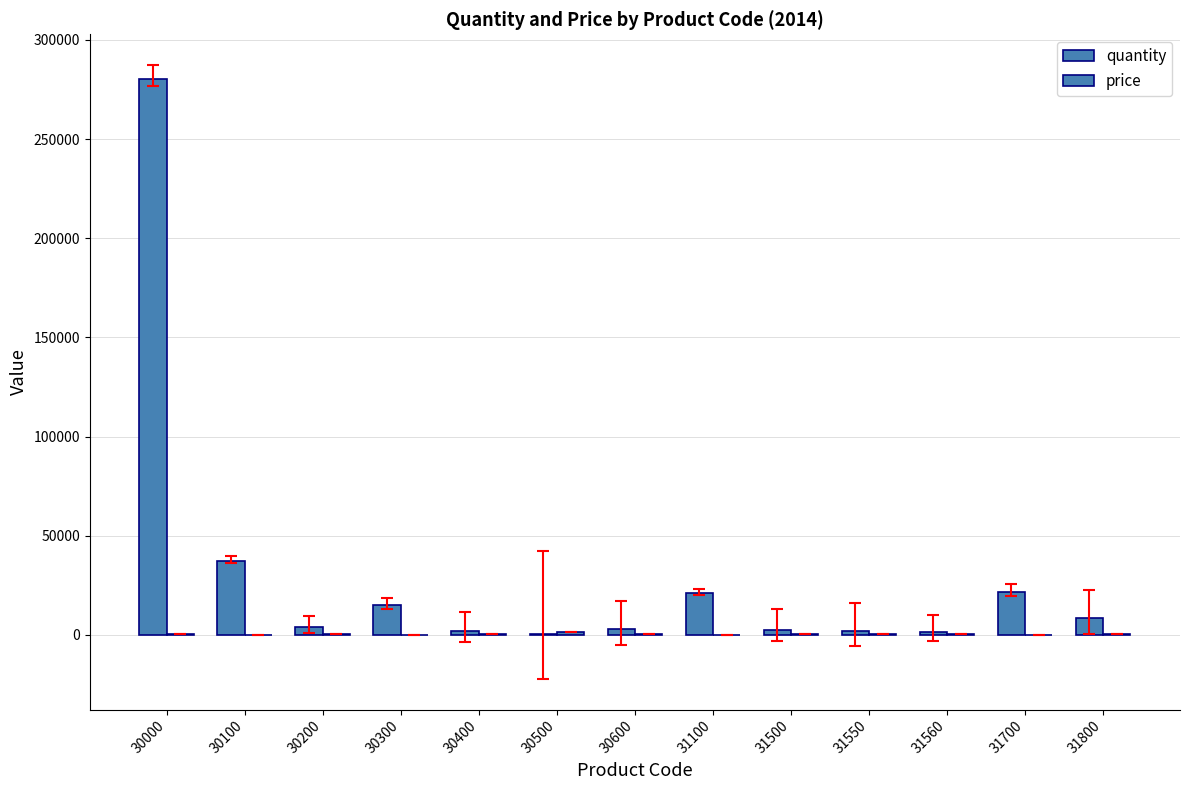

Between 30200 and 31800, which series saw the biggest shift?

quantity